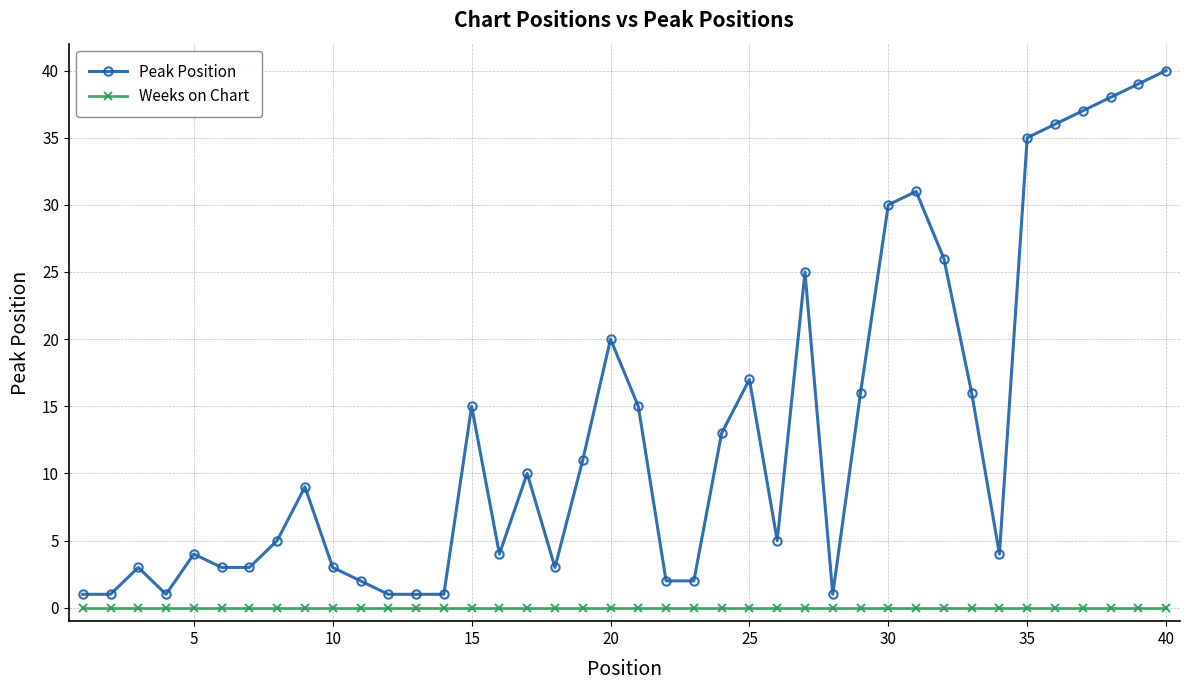

What is the average value of the Peak Position series?

13